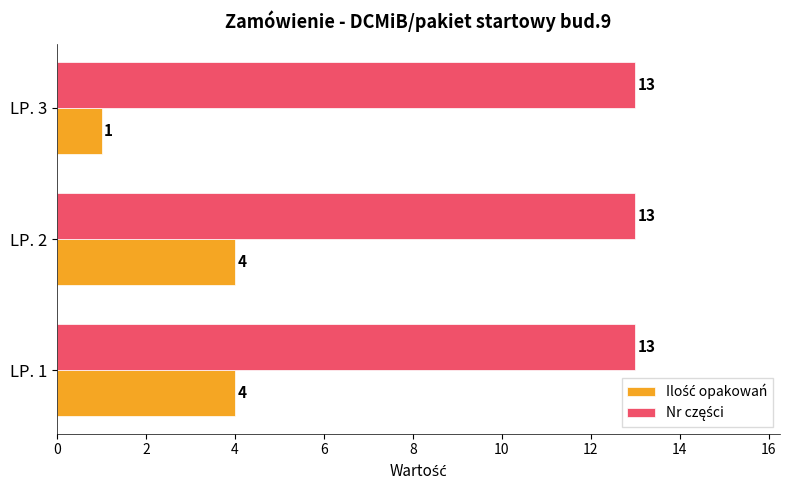

What is the maximum value shown in the chart?

13